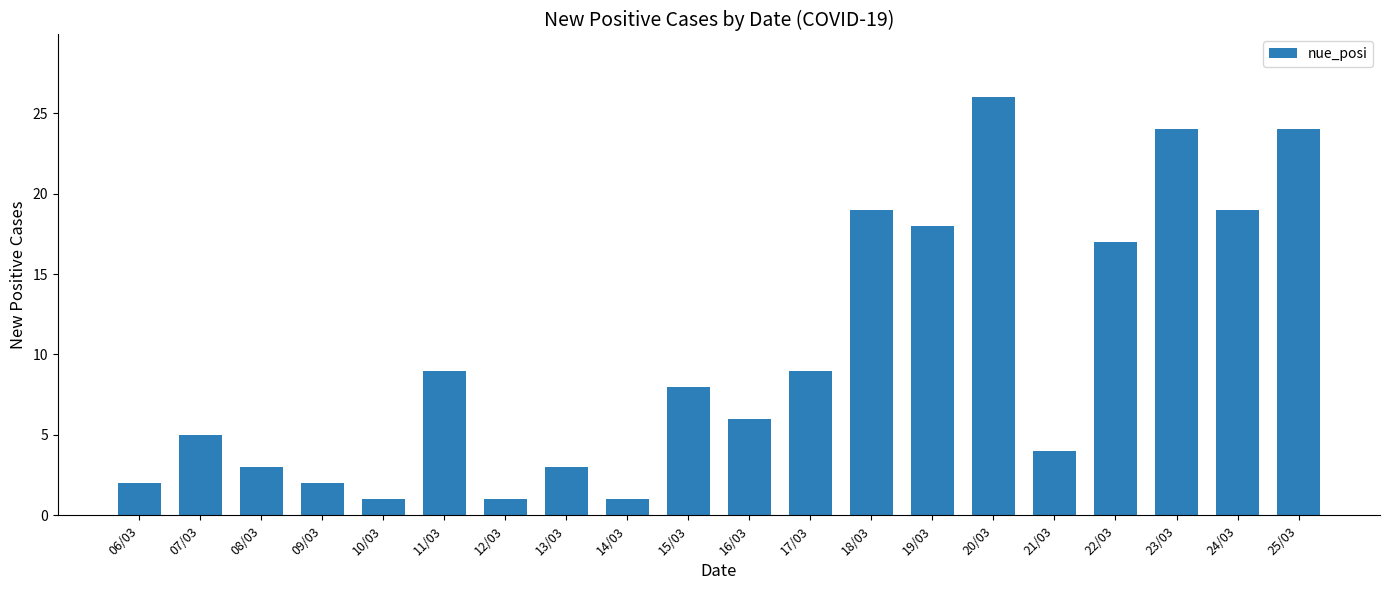

Which category has the highest value across all series?

20/03